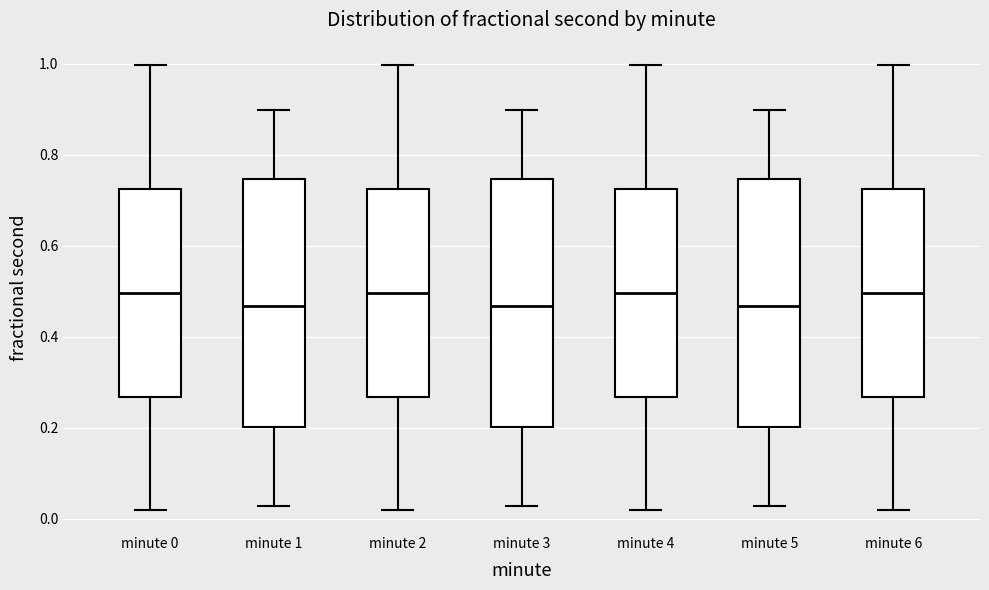

Where is the upper edge of the box for minute 5 on the y-axis? The values are not printed on the chart, so give them approximately, as read against the axis.

0.74